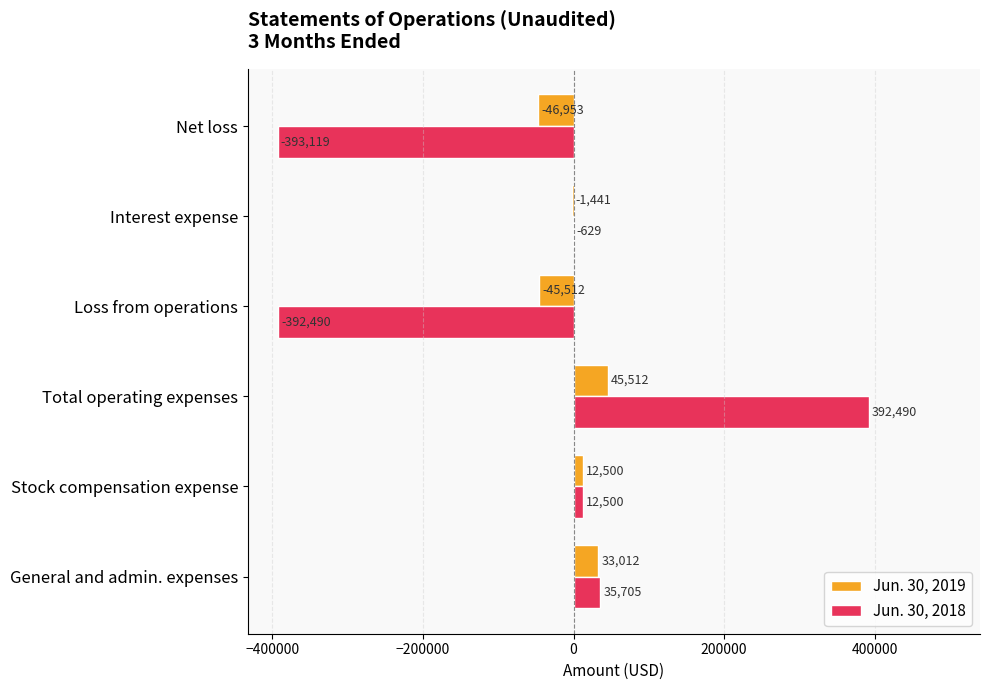

Which series changed the most between Total operating expenses and Loss from operations?

Jun. 30, 2018